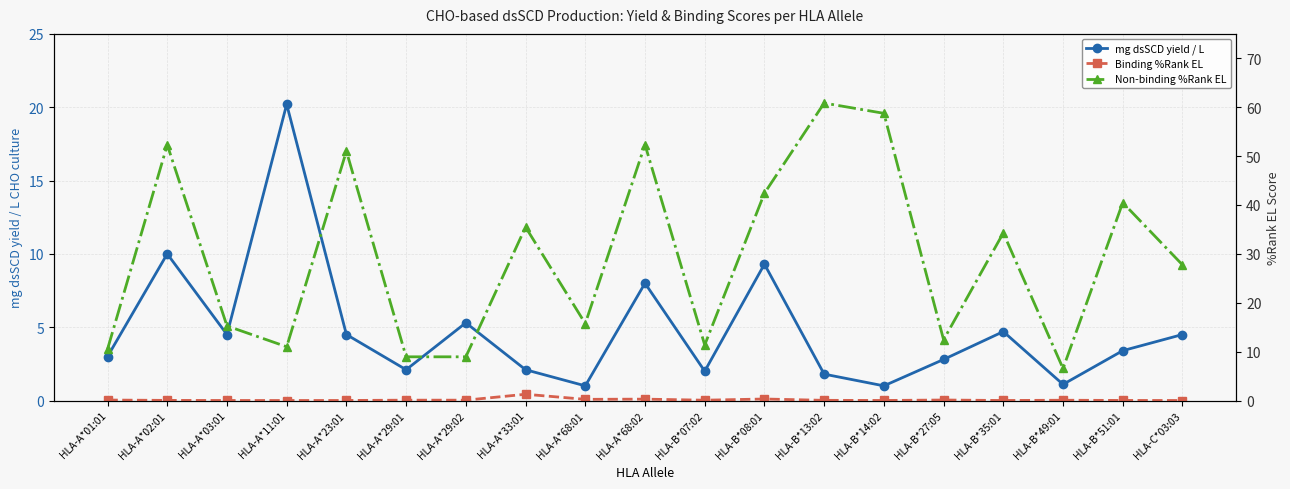

What are all the series names shown in the legend?

mg dsSCD yield / L, Binding %Rank EL, Non-binding %Rank EL